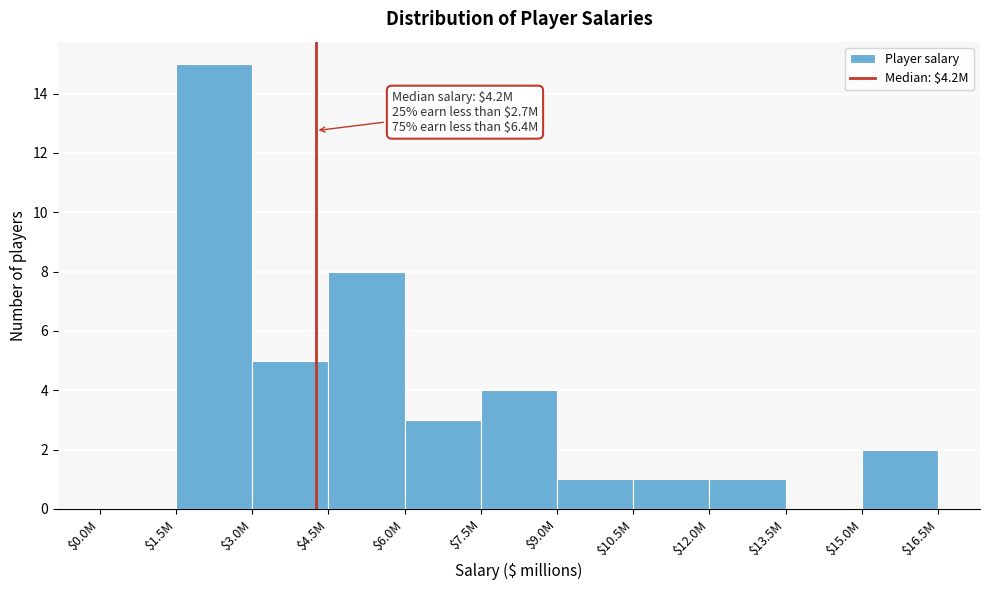

What is the sum of all values?

40